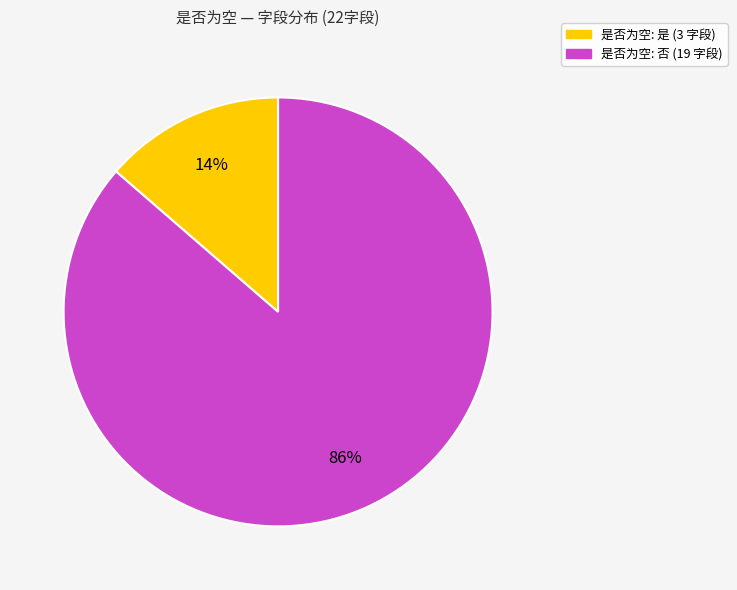

Does any single category account for the majority?

Yes